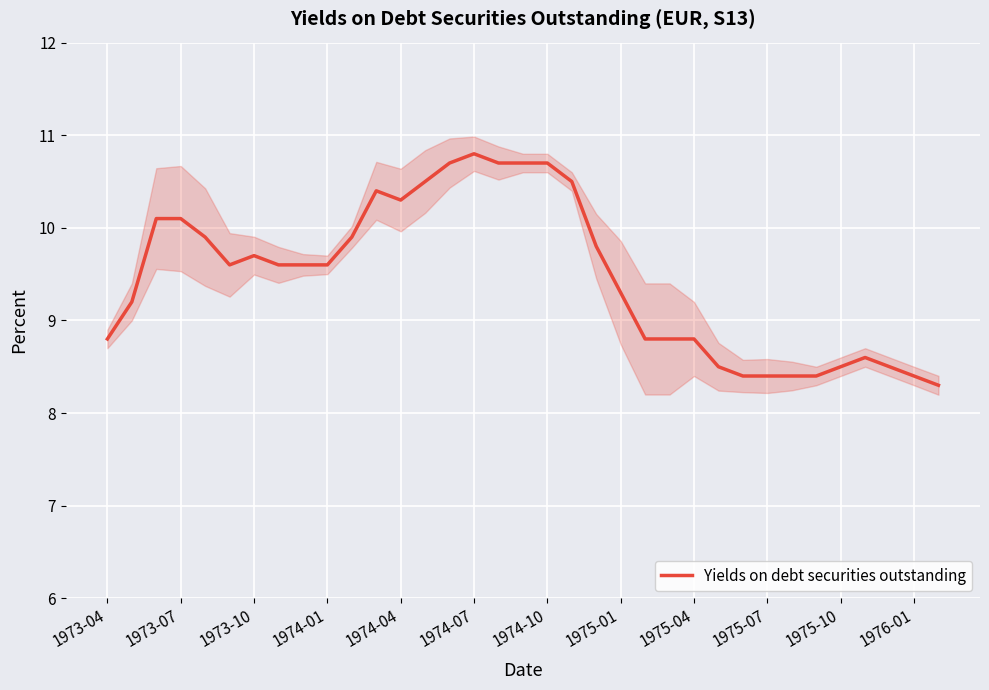

True or false: Yields on debt securities outstanding has a value of 15.1 at 1975-04.

False